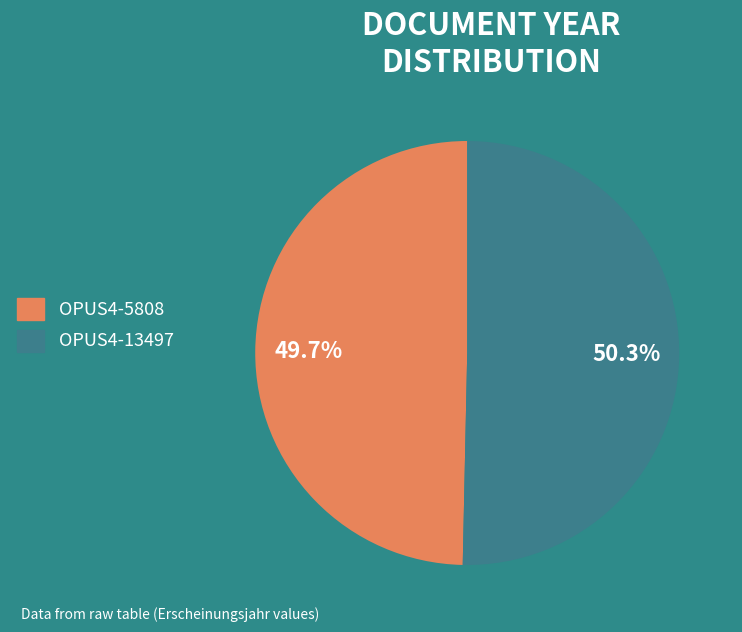

How many segments does this pie chart have?

2